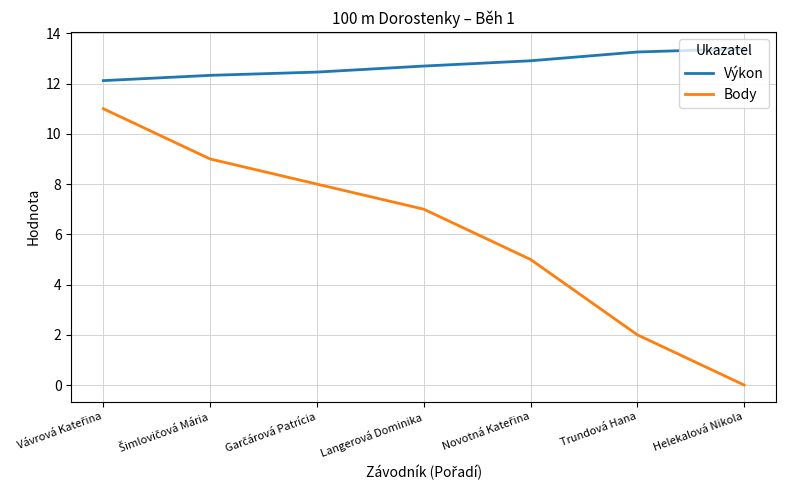

Rank the series by their average value, from lowest to highest.

Body, Výkon